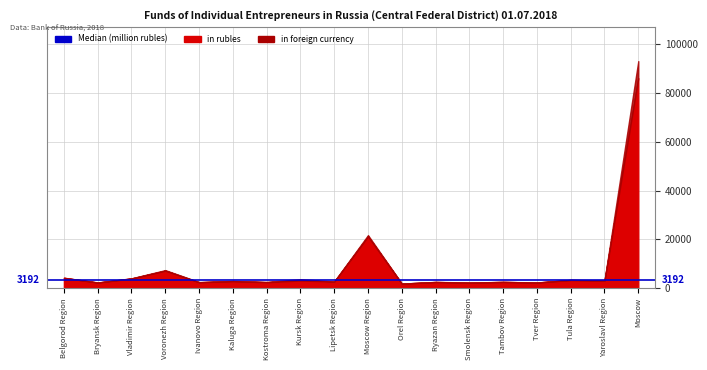

How many interior local valleys does the in rubles series have?

8